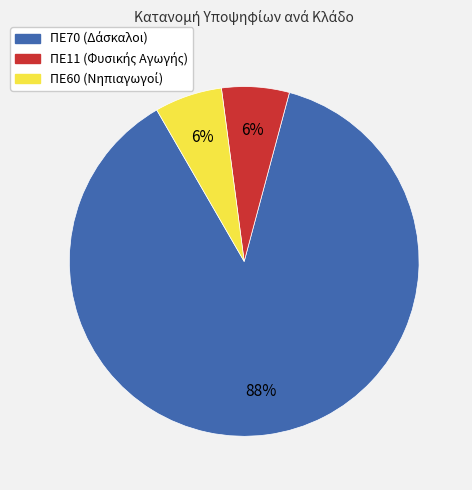

To the nearest percent, what is the average slice percentage?

33%